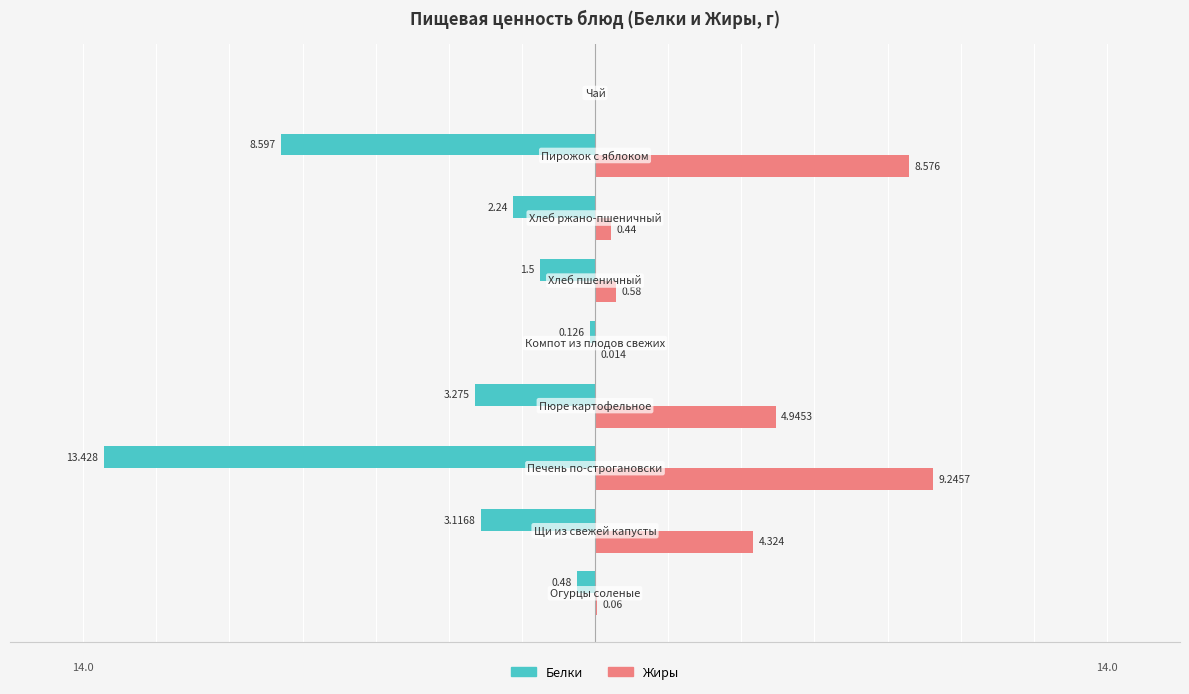

Which series has the largest total across all categories?

Жиры